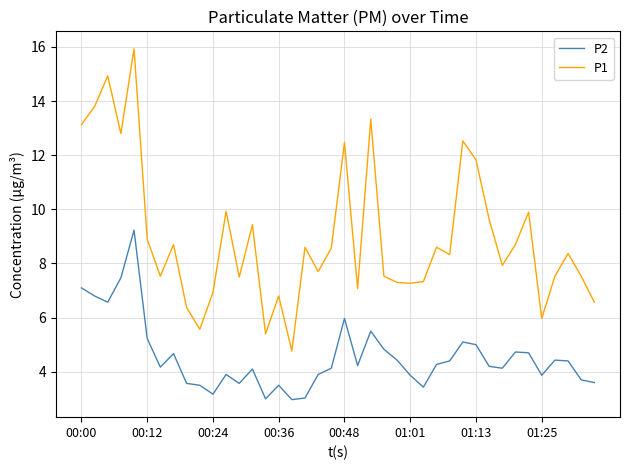

How many lines are shown in the chart?

2